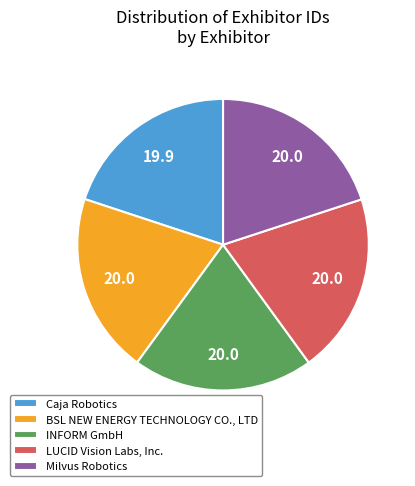

The LUCID Vision Labs, Inc. slice represents 20% of the pie. True or false?

True